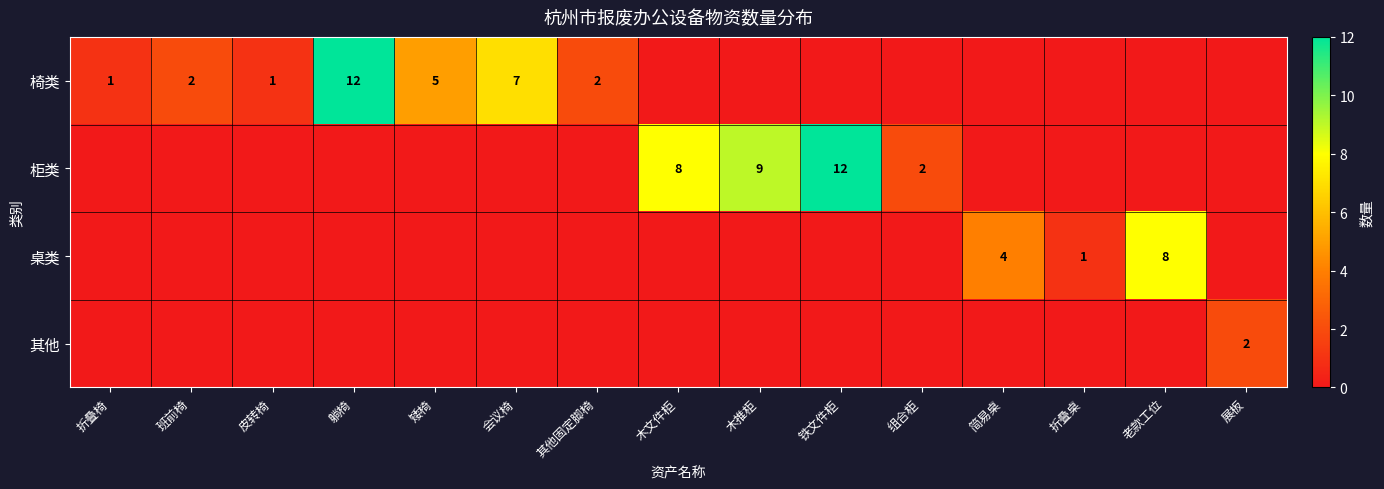

True or false: 柜类 has a value of 9 at 木推柜.

True